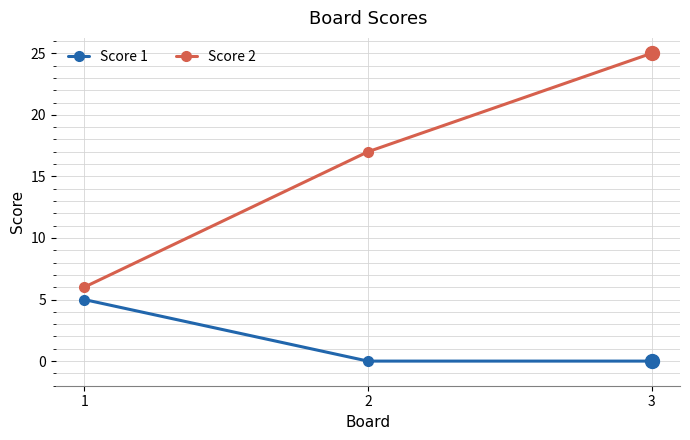

True or false: Score 1 has a value of 5 at 1.

True